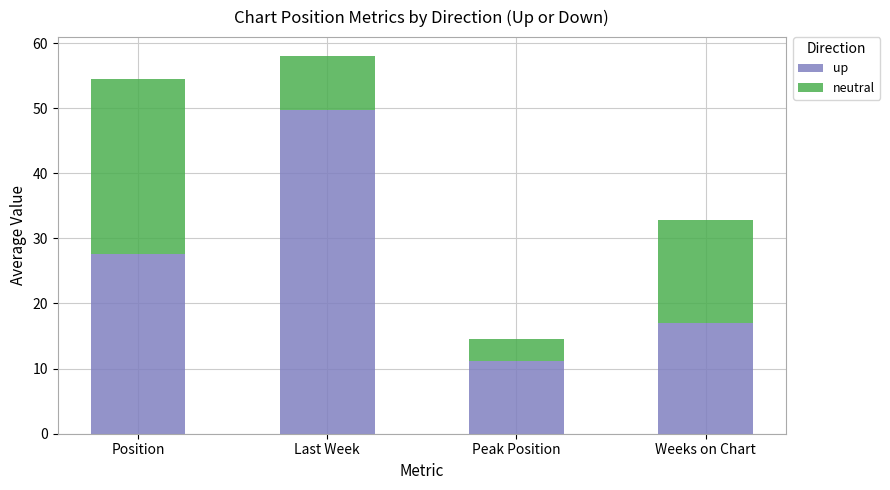

Is it true that up equals 6.9 at Weeks on Chart?

False